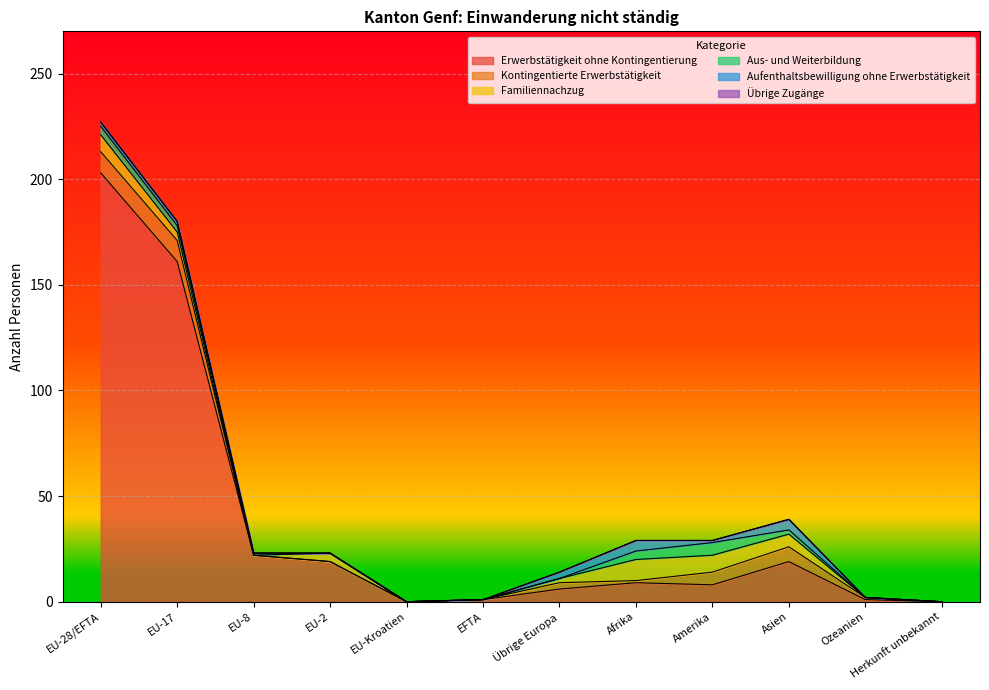

How many lines are shown in the chart?

6